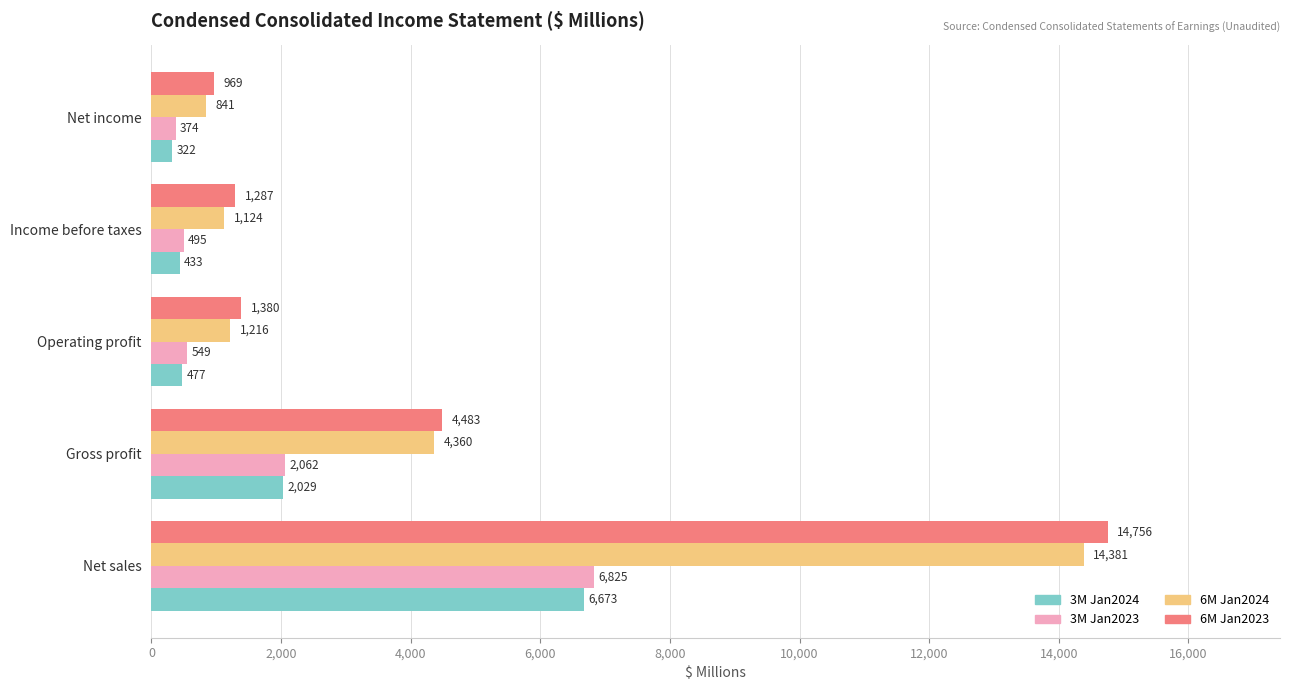

Rank the categories by 6M Jan2024 value from lowest to highest.

Net income, Income before taxes, Operating profit, Gross profit, Net sales